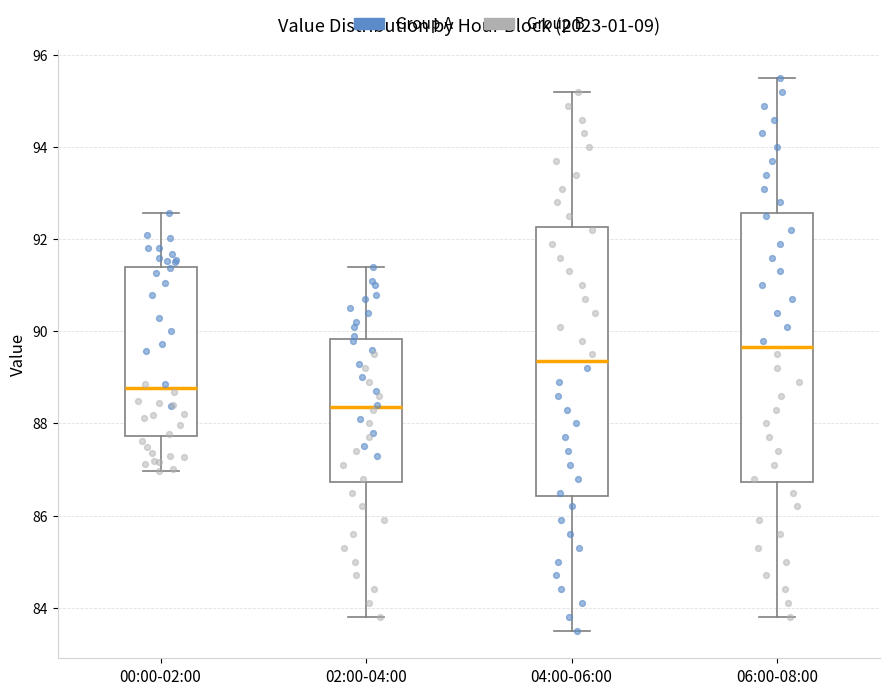

Which box's median line is the lowest?

02:00-04:00